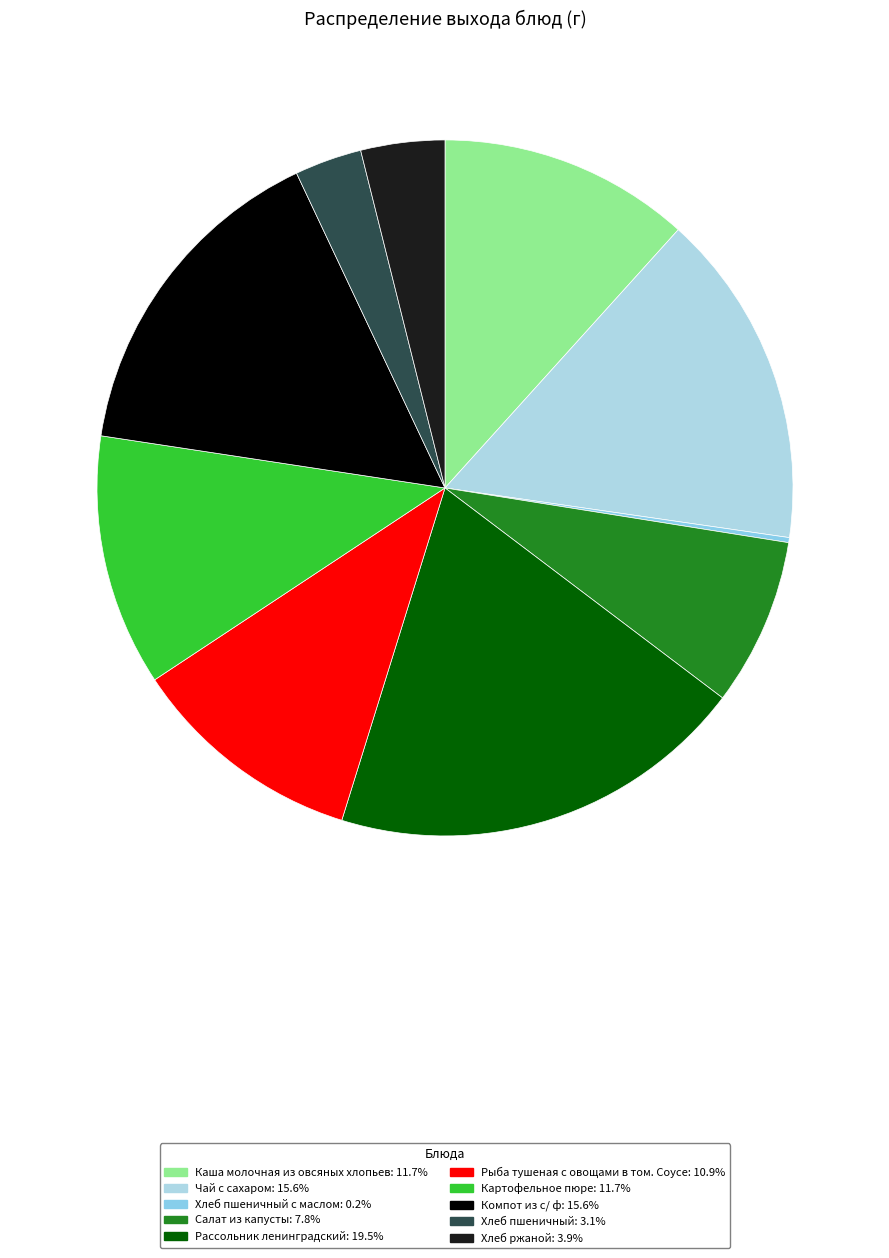

Rank the categories by value from highest to lowest.

Рассольник ленинградский, Чай с сахаром, Компот из с/ ф, Каша молочная из овсяных хлопьев, Картофельное пюре, Рыба тушеная с овощами в том. Соусе, Салат из капусты, Хлеб ржаной, Хлеб пшеничный, Хлеб пшеничный с маслом